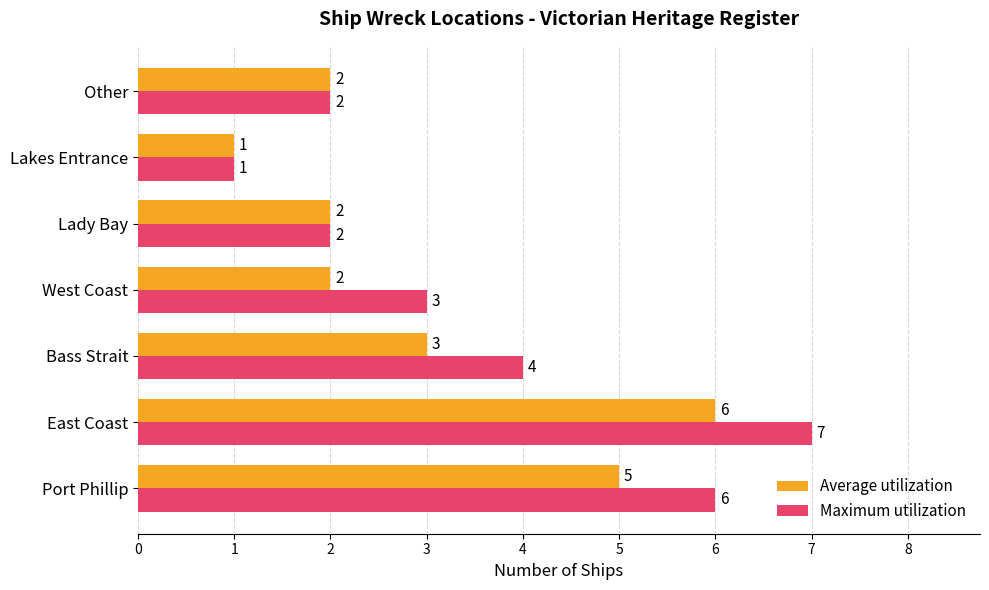

At which category does the chart reach its minimum across all series?

Lakes Entrance